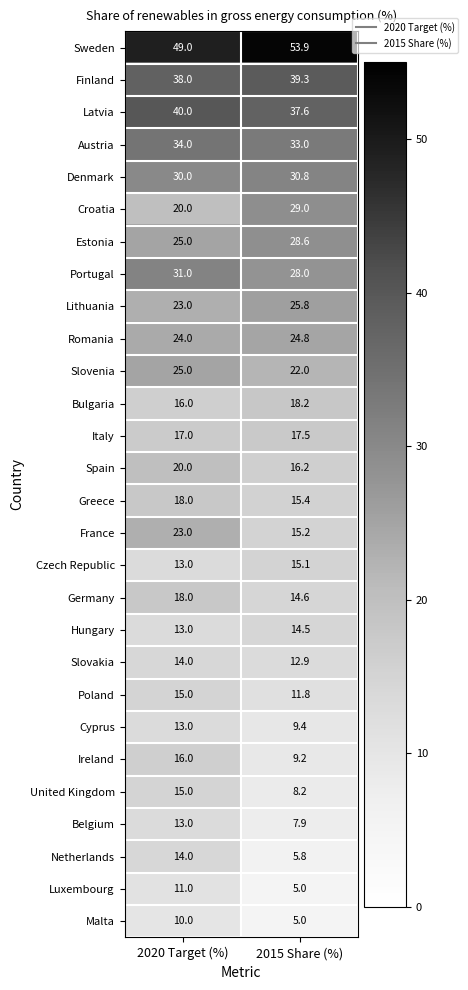

List the labels in order of Ireland value, smallest first.

2015 Share (%), 2020 Target (%)